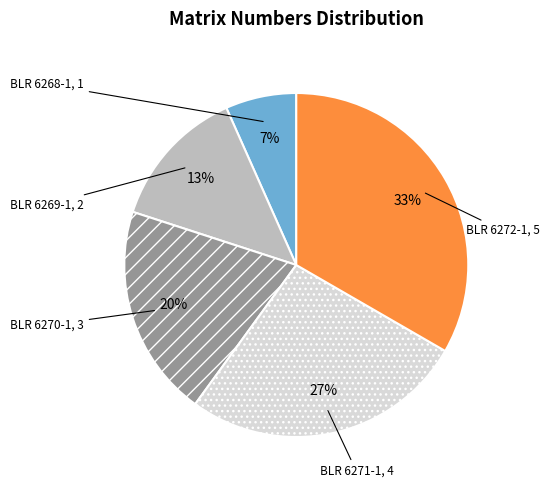

Combined, do BLR 6270-1 and BLR 6271-1 account for over 50%?

No